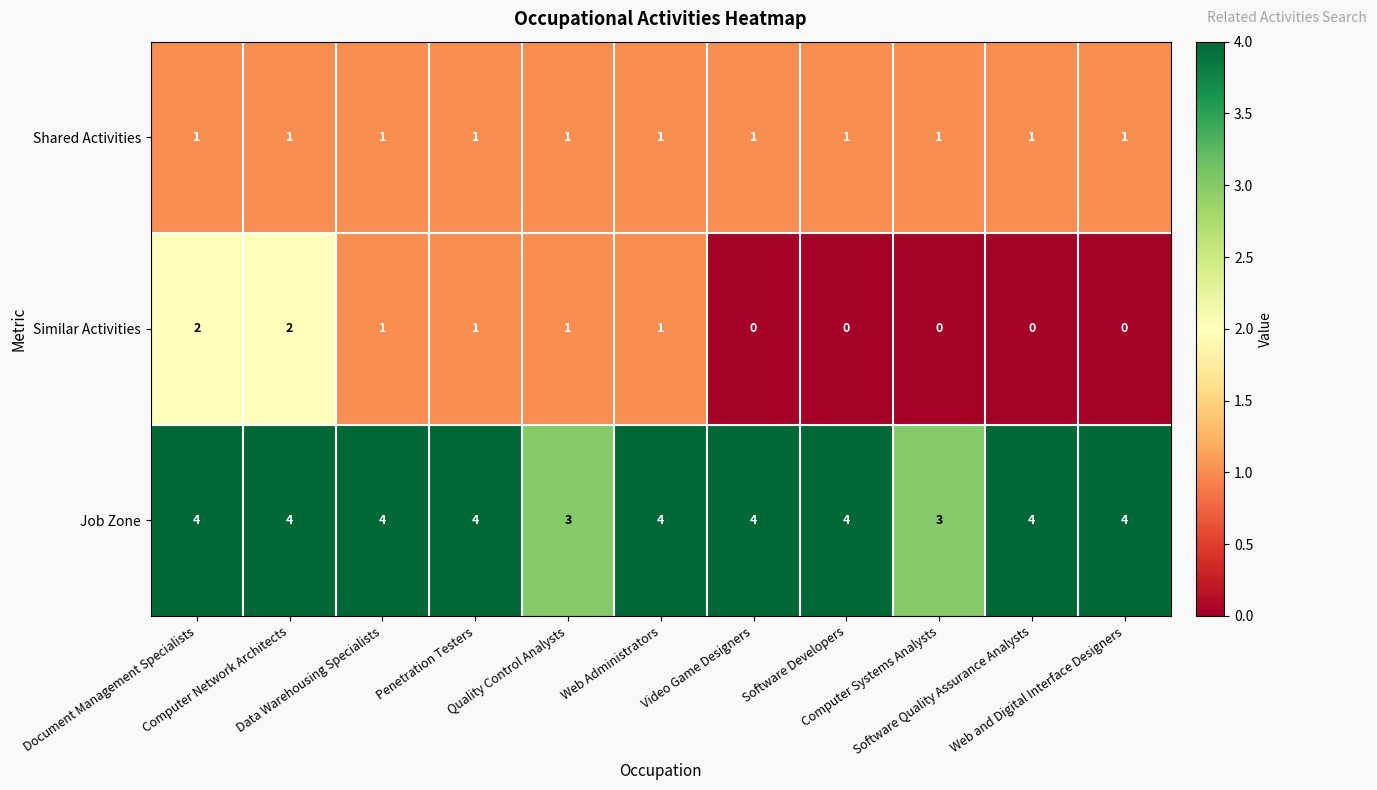

At how many categories does at least one series exceed 1?

11